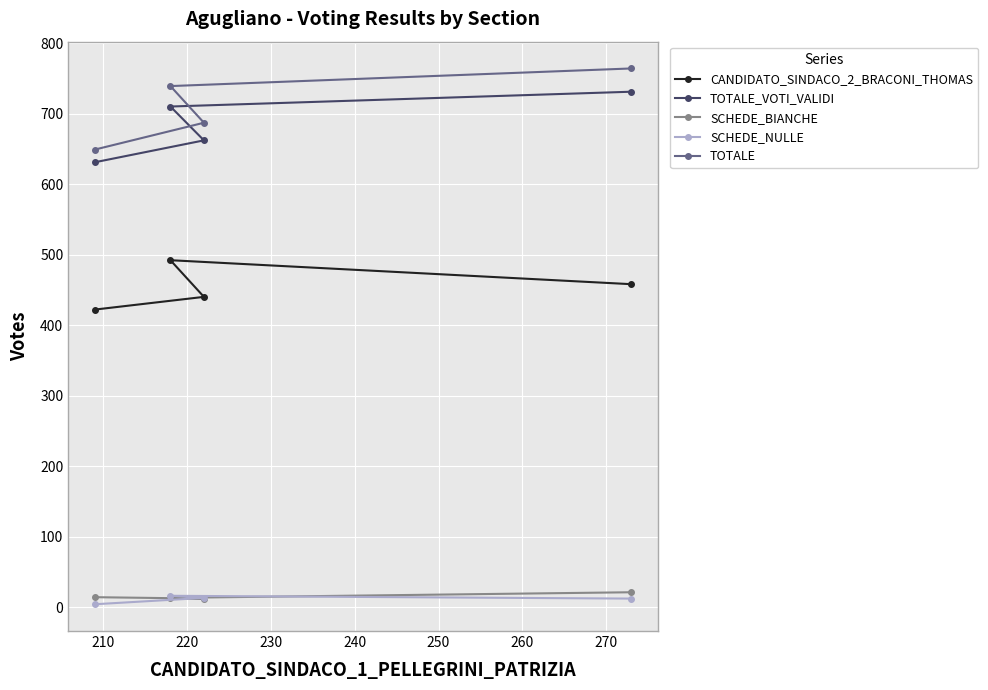

True or false: SCHEDE_BIANCHE and TOTALE intersect in this chart.

False